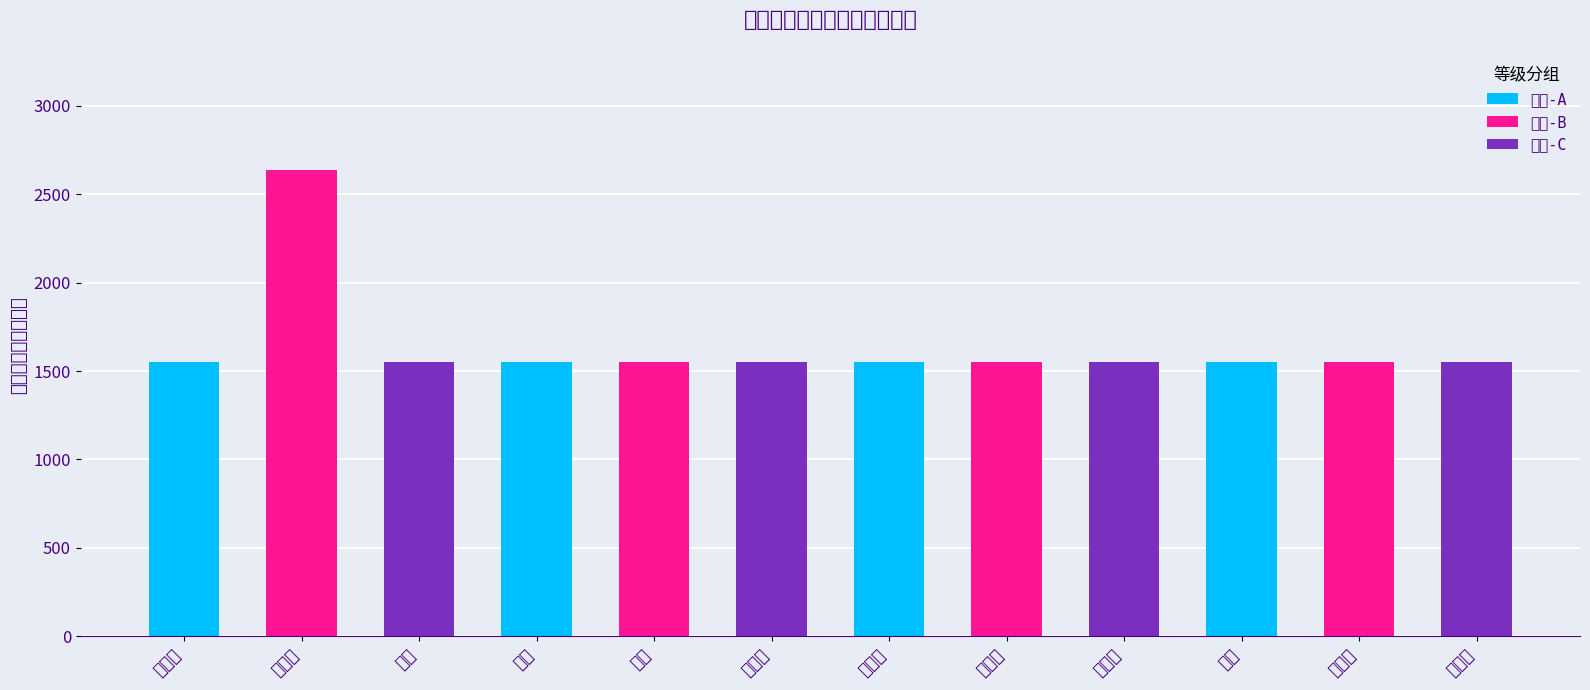

True or false: the data shows 671 at 鄢峰.

False